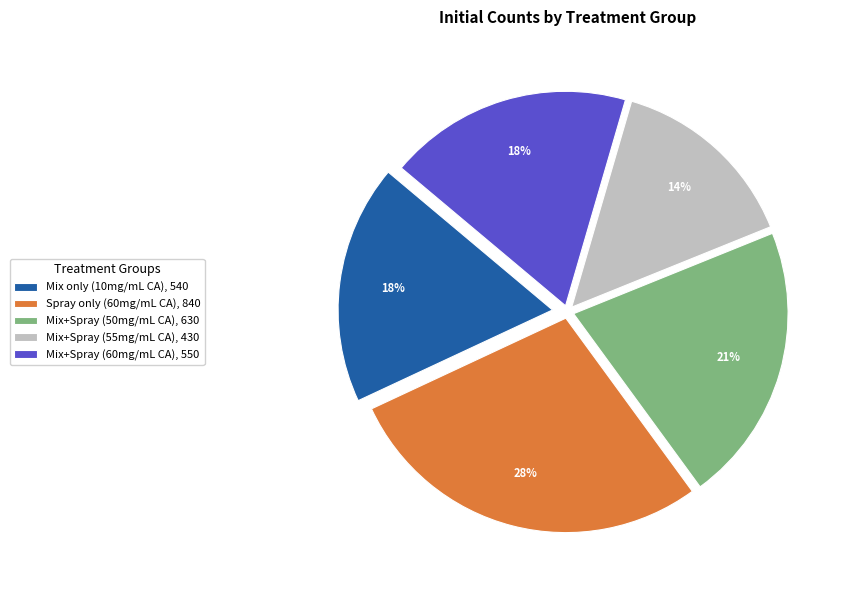

To the nearest percent, what percentage of the pie is Spray only (60mg/mL CA)?

28%